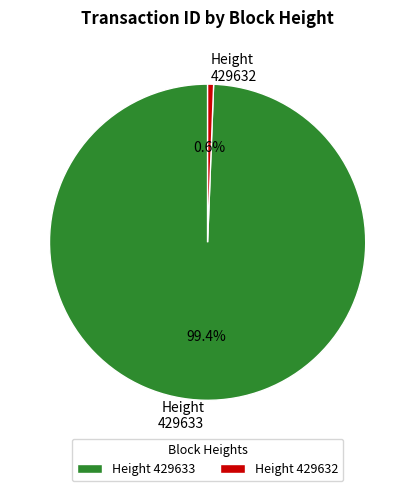

What percentage do 429633 and 429632 together represent?

100.0%